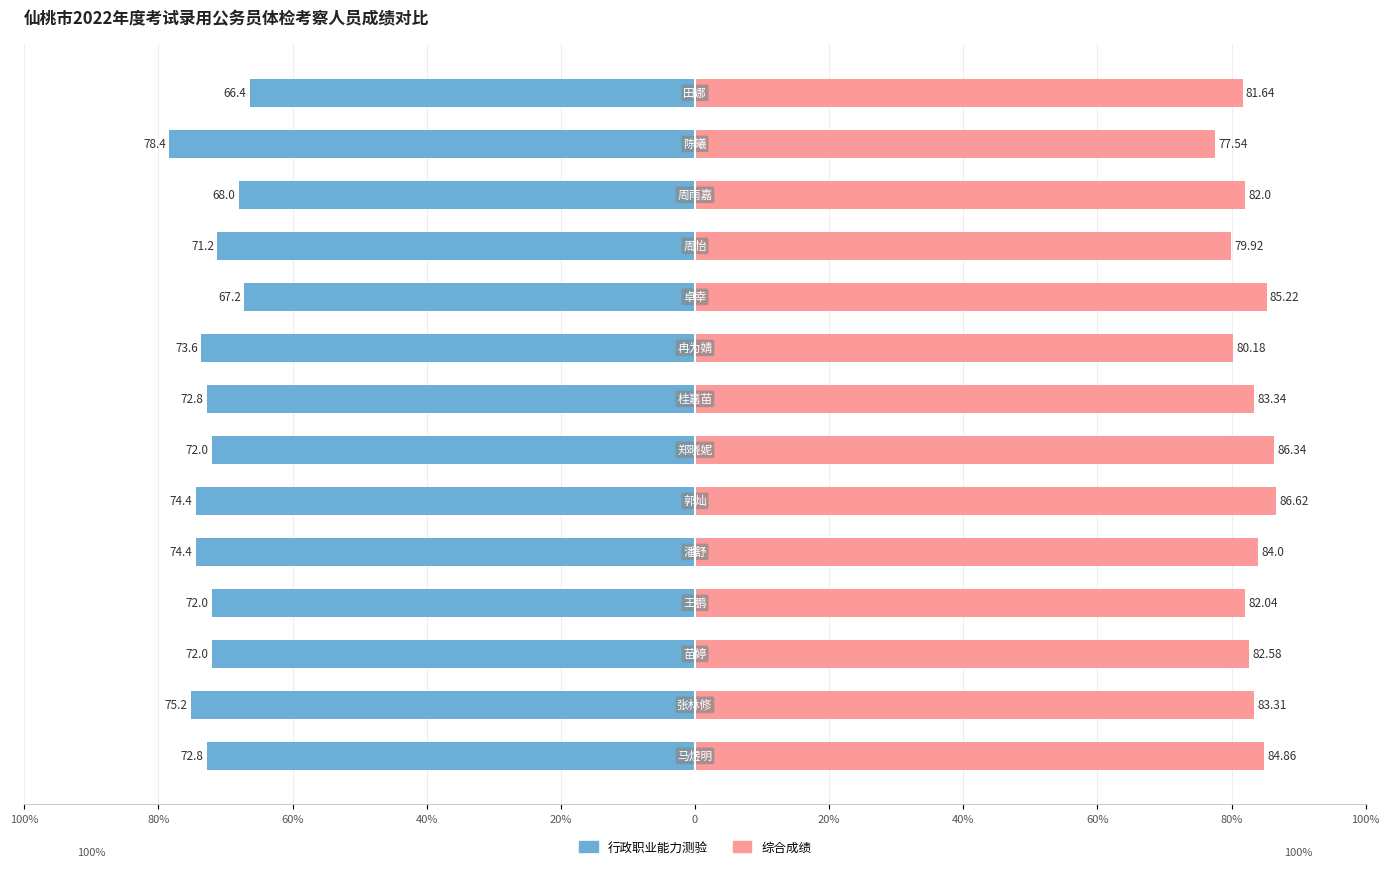

The 行政职业能力测验 series shows -111.0 at 60%. True or false?

False